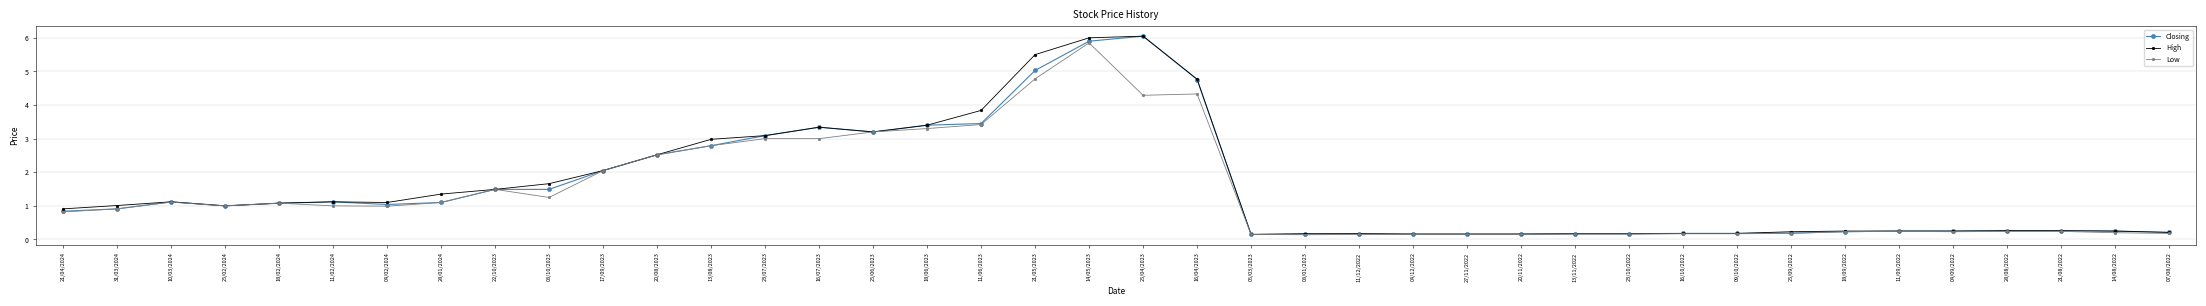

Does the chart display data point markers on the line(s)?

Yes